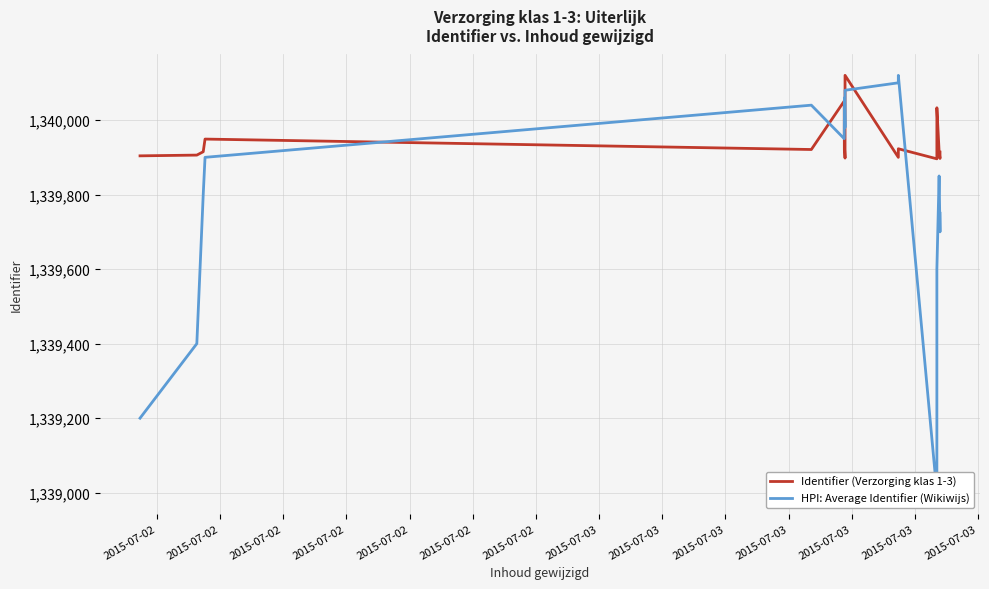

True or false: HPI: Average Identifier (Wikiwijs) and Identifier (Verzorging klas 1-3) cross at least once.

True